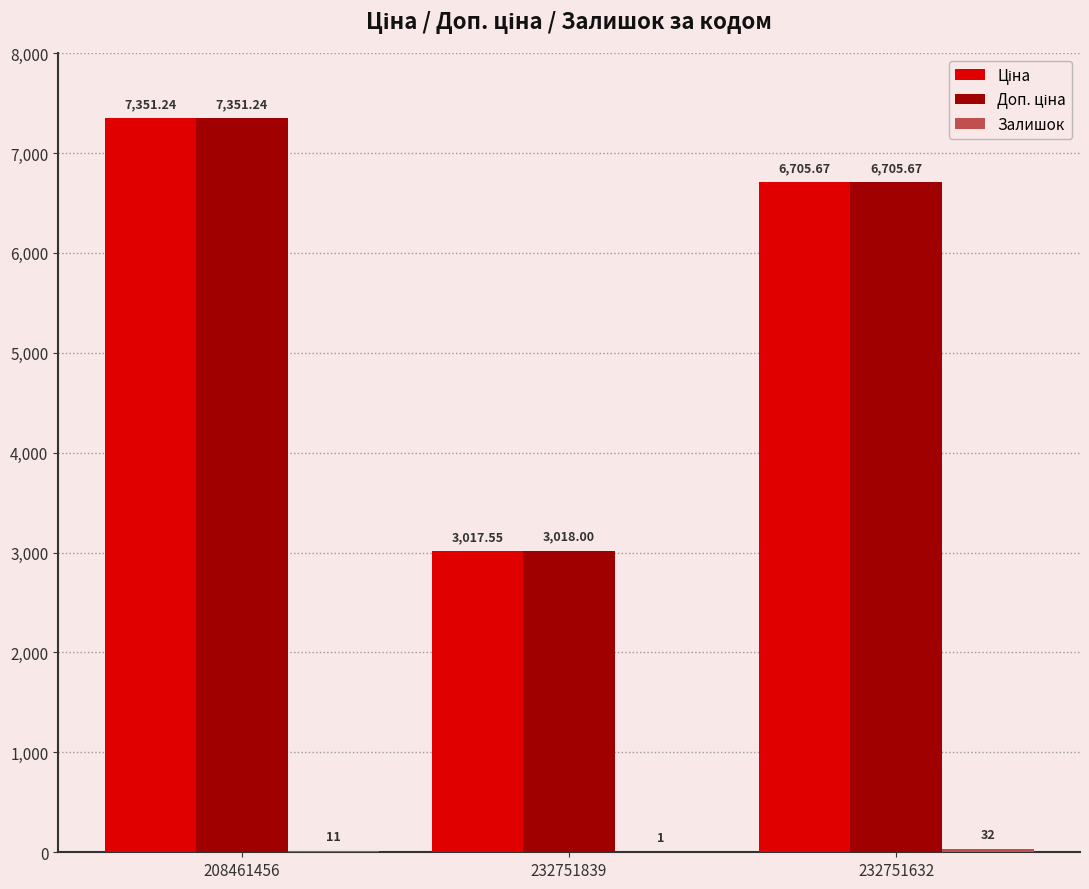

What is the total value across all series at 232751632?

13443.3